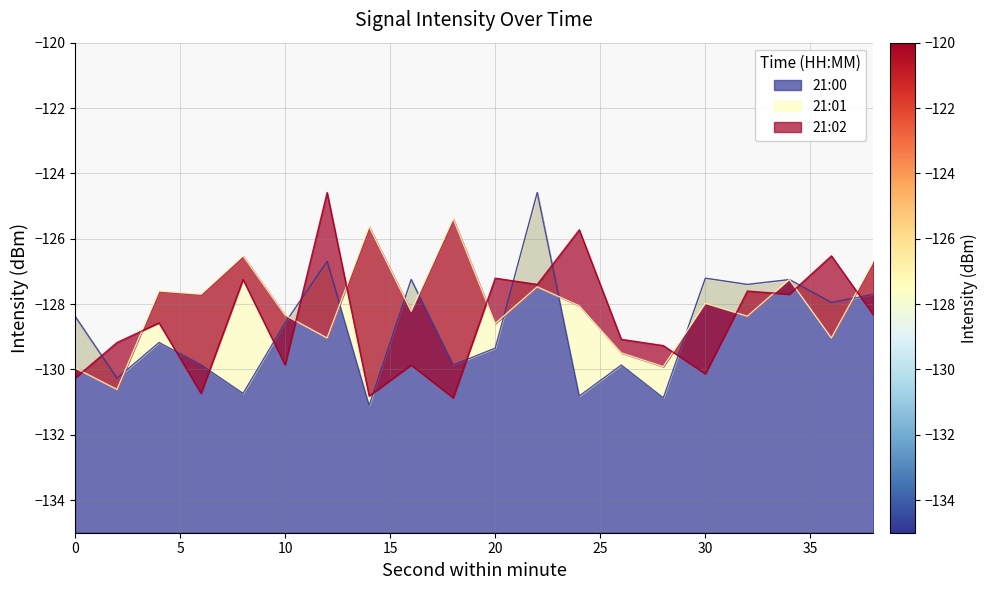

Where do 21:01 and 21:02 first cross each other?

0 and 2